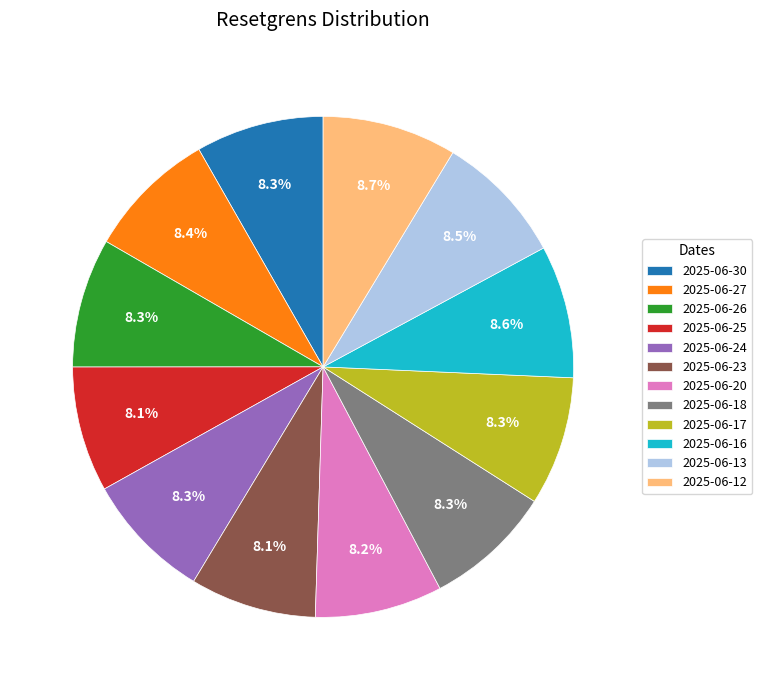

Is it true that 2025-06-18 is 8% of the pie?

True